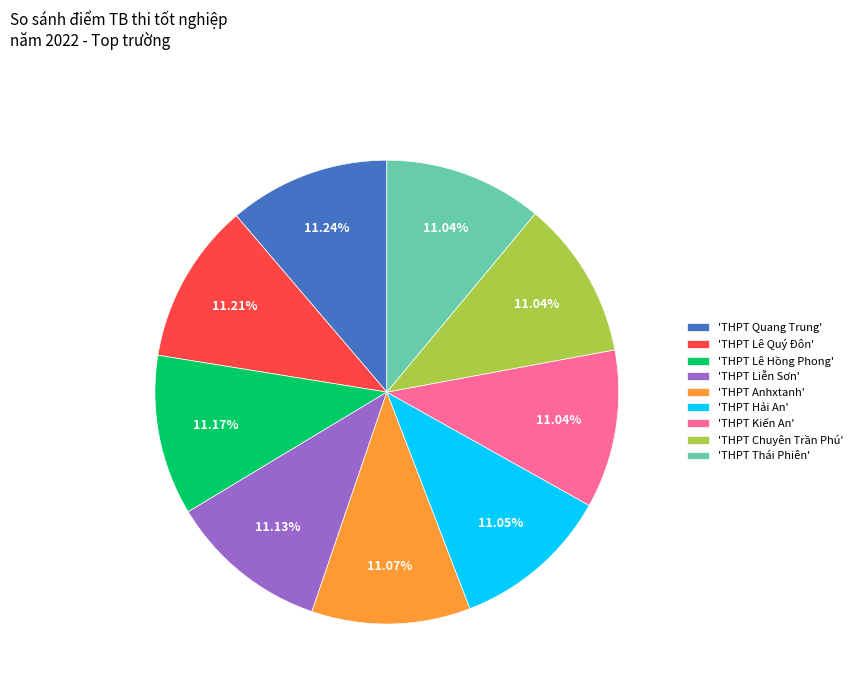

How many slices are in this pie chart?

9